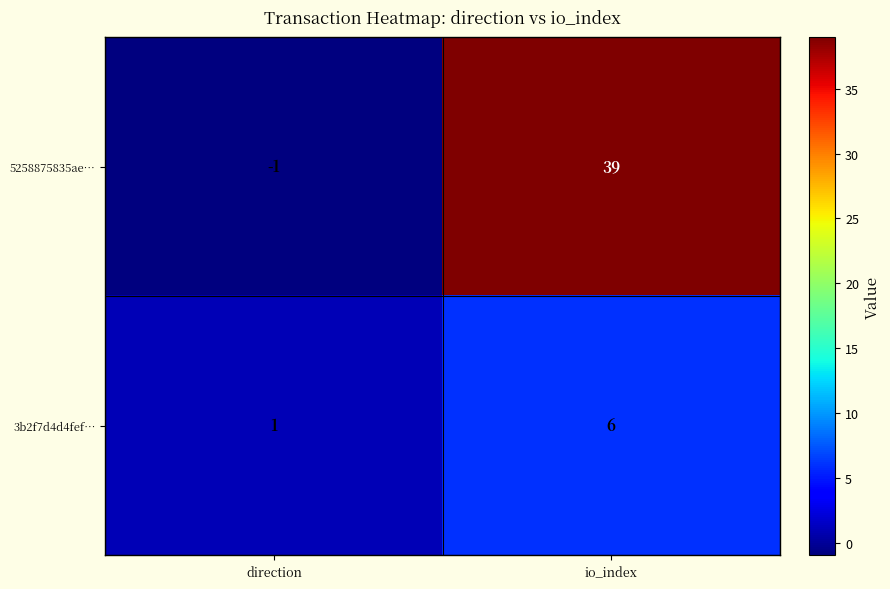

List the series in order of their overall mean, lowest first.

3b2f7d4d4fef…, 5258875835ae…